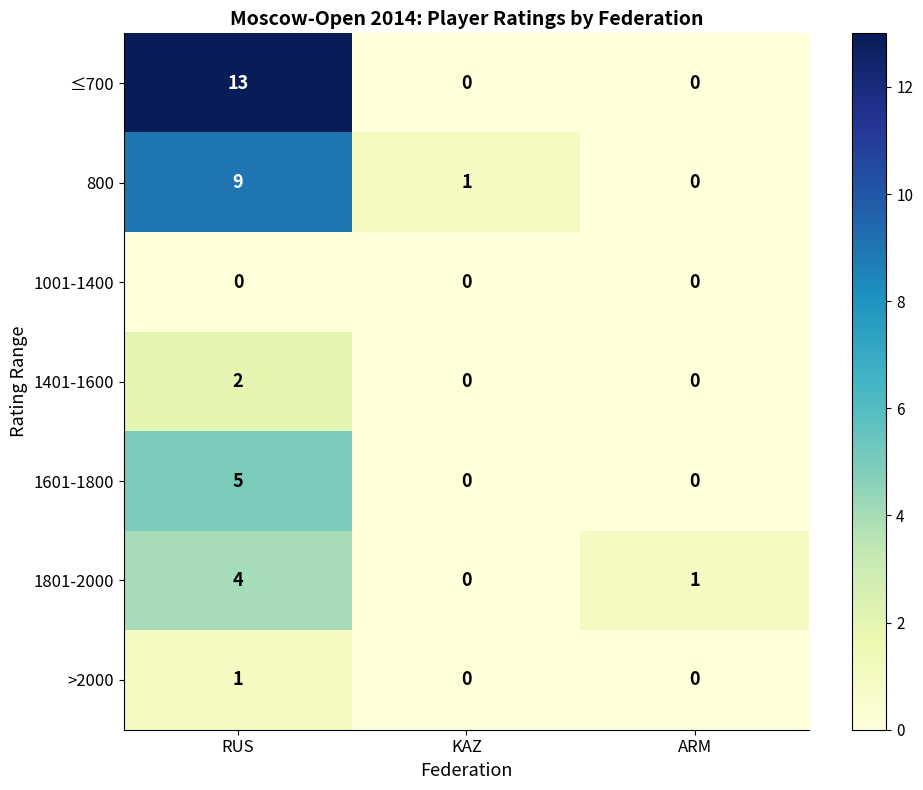

What is the maximum value for 800?

9